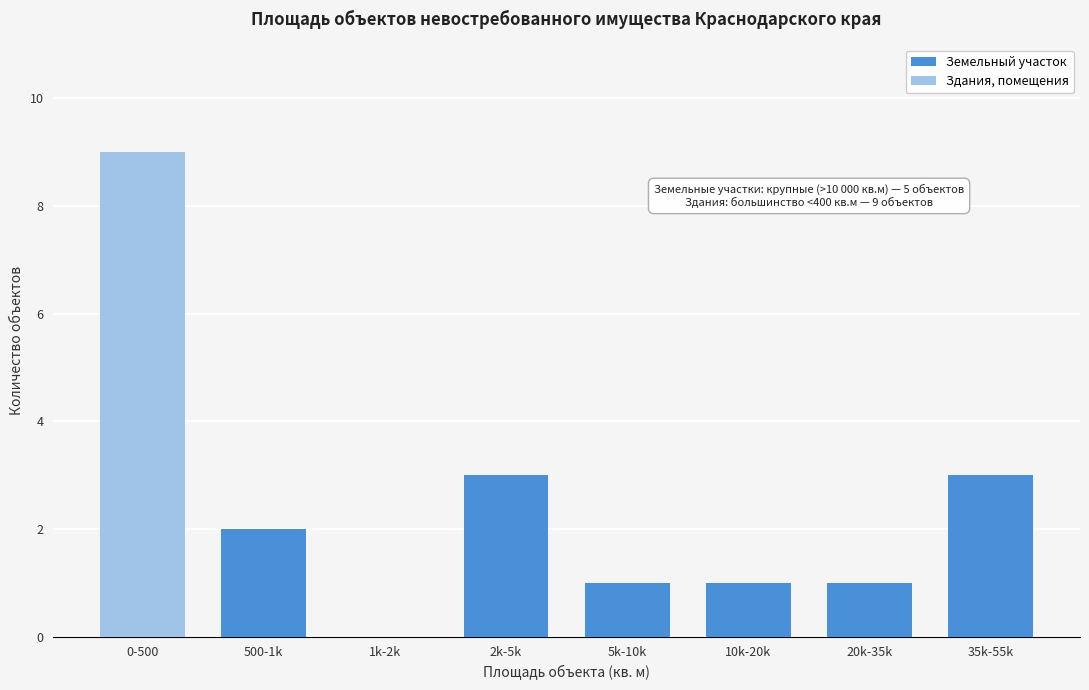

Reading left to right, transcribe the values for Земельный участок.

0-500=0	500-1k=2	1k-2k=0	2k-5k=3	5k-10k=1	10k-20k=1	20k-35k=1	35k-55k=3